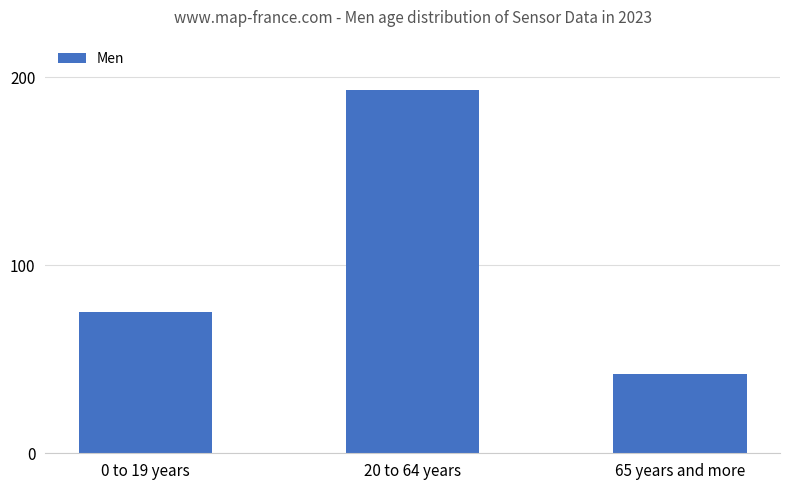

List the labels in order of value, smallest first.

65 years and more, 0 to 19 years, 20 to 64 years